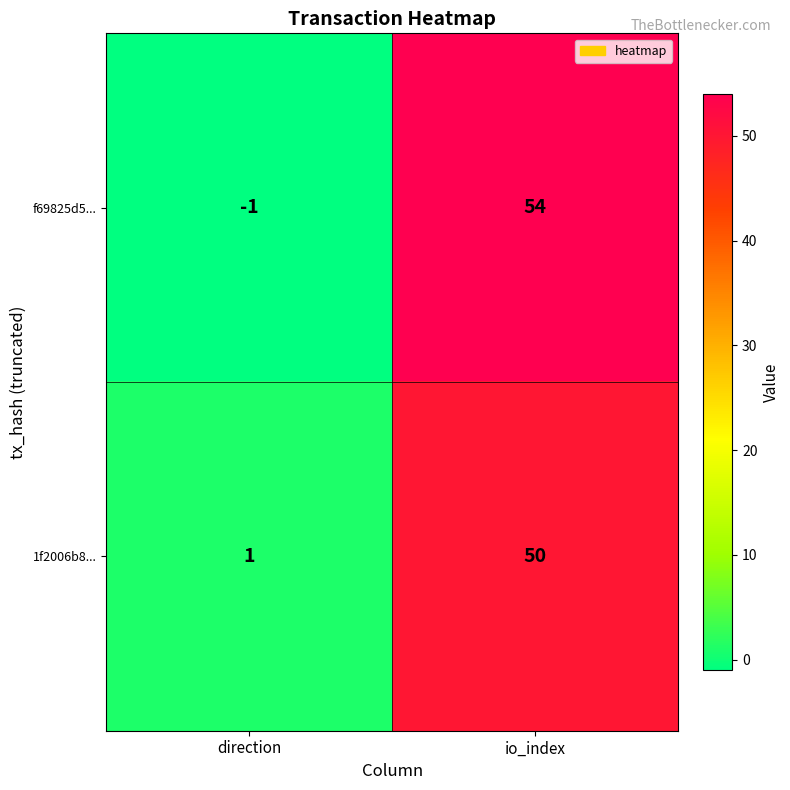

The f69825d5... series shows 54 at io_index. True or false?

True